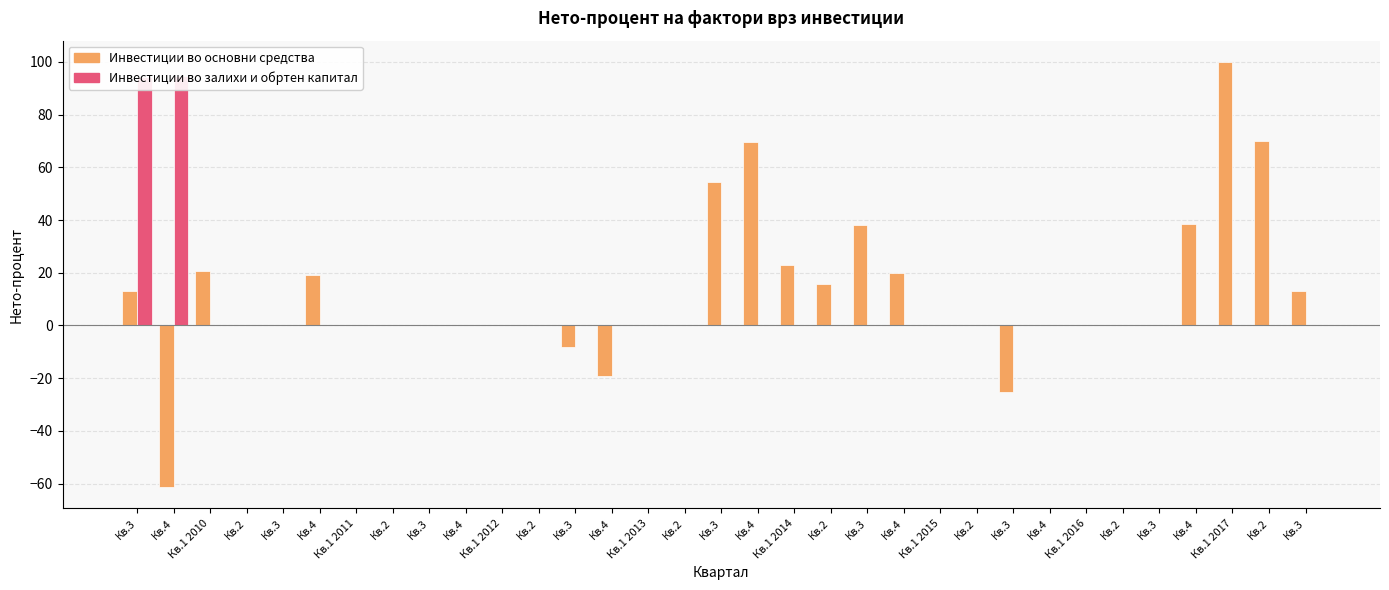

Reading left to right, transcribe all the data shown in this chart.

Инвестиции во основни средства: Кв.3=12.9	Кв.4=-61.3	Кв.1 2010=20.8	Кв.2=0.0	Кв.3=0.0	Кв.4=19.2	Кв.1 2011=0.0	Кв.2=0.0	Кв.3=0.0	Кв.4=0.0	Кв.1 2012=0.0	Кв.2=0.0	Кв.3=-8.2	Кв.4=-19.2	Кв.1 2013=0.0	Кв.2=0.0	Кв.3=54.3	Кв.4=69.7	Кв.1 2014=23.1	Кв.2=15.7	Кв.3=38.0	Кв.4=20.0	Кв.1 2015=0.0	Кв.2=0.0	Кв.3=-25.4	Кв.4=0.0	Кв.1 2016=0.0	Кв.2=0.0	Кв.3=0.2	Кв.4=38.4	Кв.1 2017=100.0	Кв.2=69.9	Кв.3=12.9
Инвестиции во залихи и обртен капитал: Кв.3=94.3	Кв.4=94.7	Кв.1 2010=0.0	Кв.2=0.0	Кв.3=0.0	Кв.4=0.0	Кв.1 2011=0.0	Кв.2=0.0	Кв.3=0.0	Кв.4=0.0	Кв.1 2012=0.0	Кв.2=0.0	Кв.3=0.0	Кв.4=0.0	Кв.1 2013=0.0	Кв.2=0.0	Кв.3=0.0	Кв.4=0.0	Кв.1 2014=0.0	Кв.2=0.0	Кв.3=0.0	Кв.4=0.0	Кв.1 2015=0.0	Кв.2=0.0	Кв.3=0.0	Кв.4=0.0	Кв.1 2016=0.0	Кв.2=0.0	Кв.3=0.0	Кв.4=0.0	Кв.1 2017=0.0	Кв.2=0.0	Кв.3=0.0